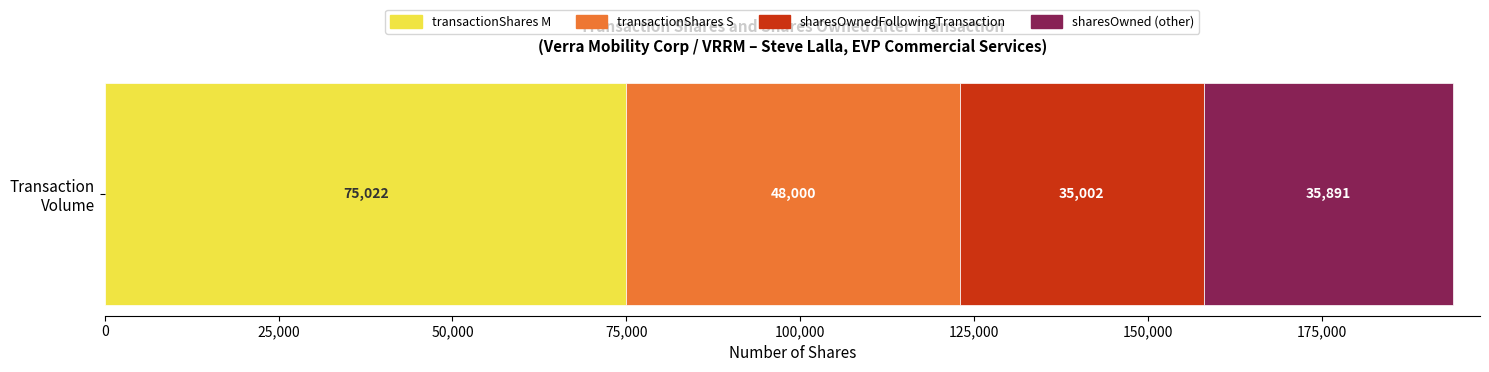

Count the number of categories in the chart.

1